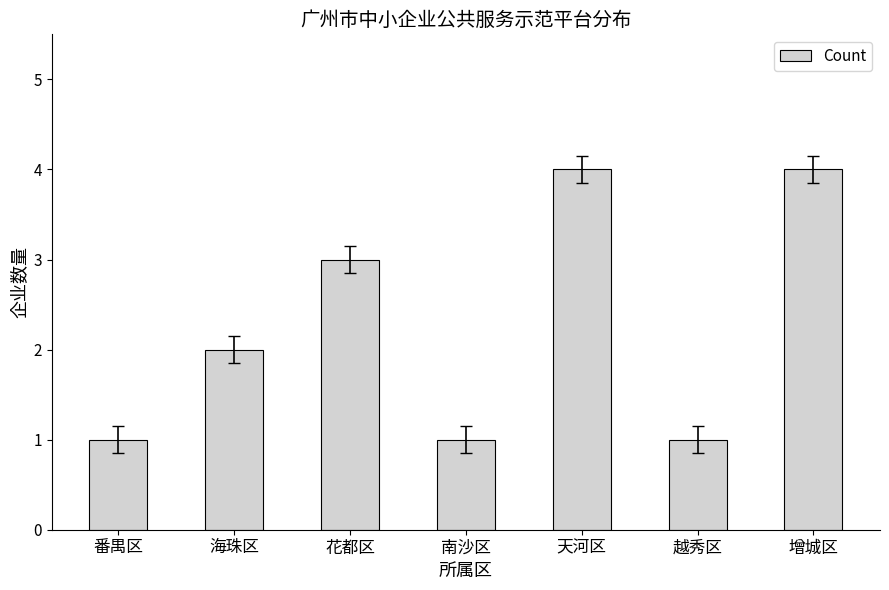

The chart shows a value of 2 at 南沙区. True or false?

False